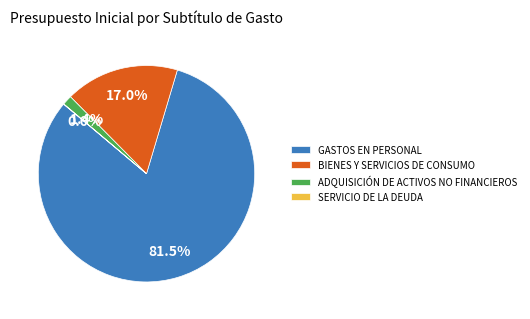

Which category accounts for the majority?

GASTOS EN PERSONAL